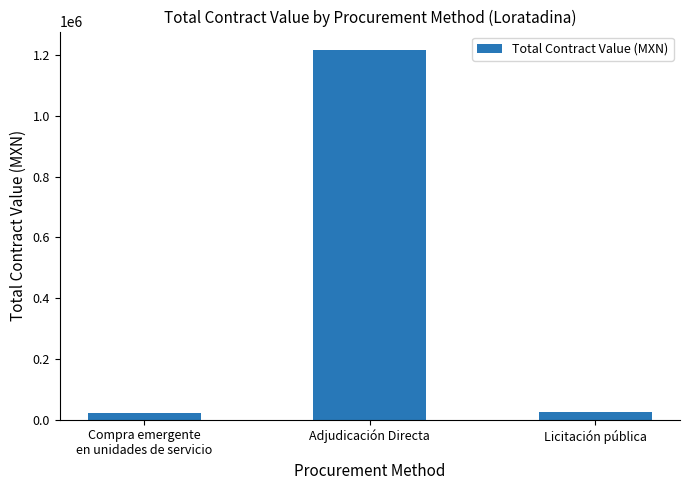

Where does the data first go above 25278?

Adjudicación Directa